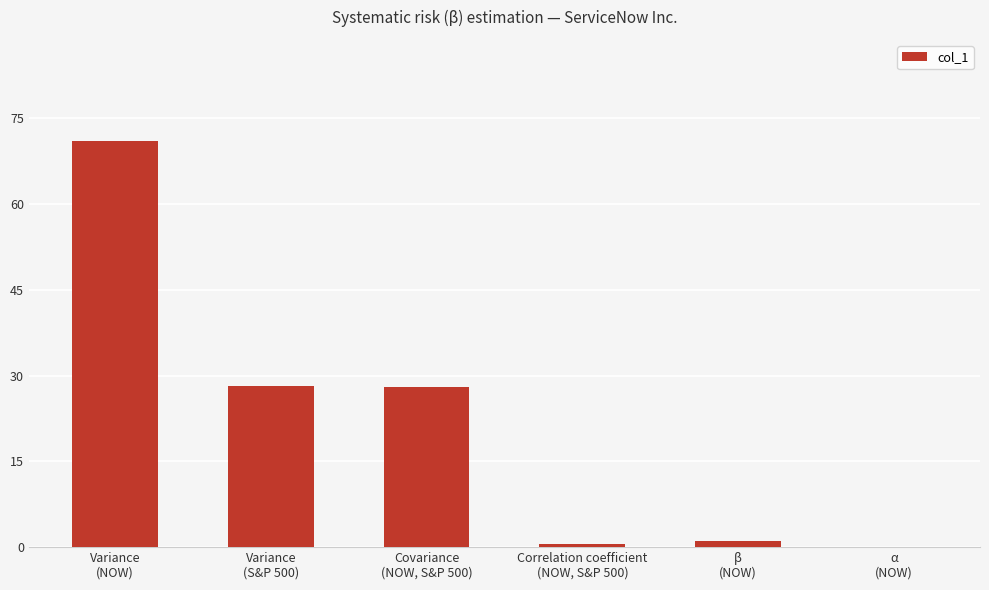

What is the sum of all values?

128.8